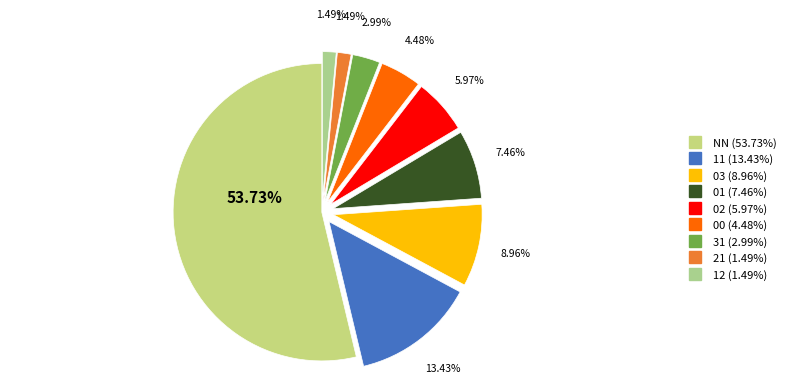

To the nearest percent, what is the difference between the 31 and 00 slice percentages?

1%